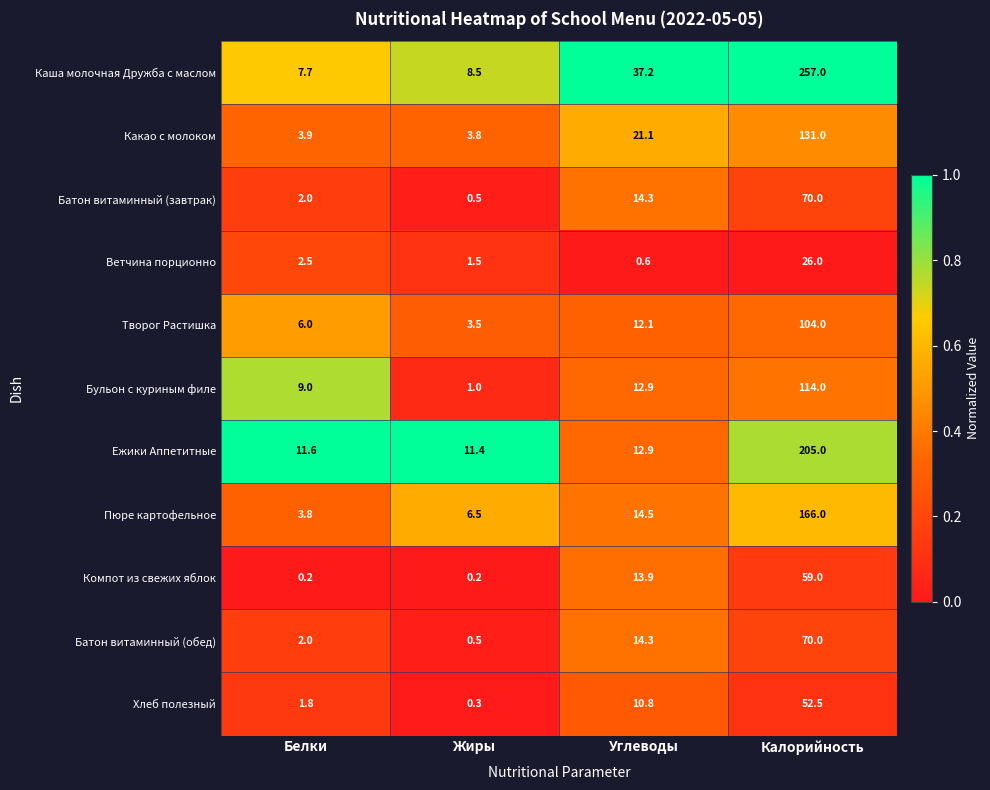

True or false: Хлеб полезный has a value of 10.8 at Углеводы.

True